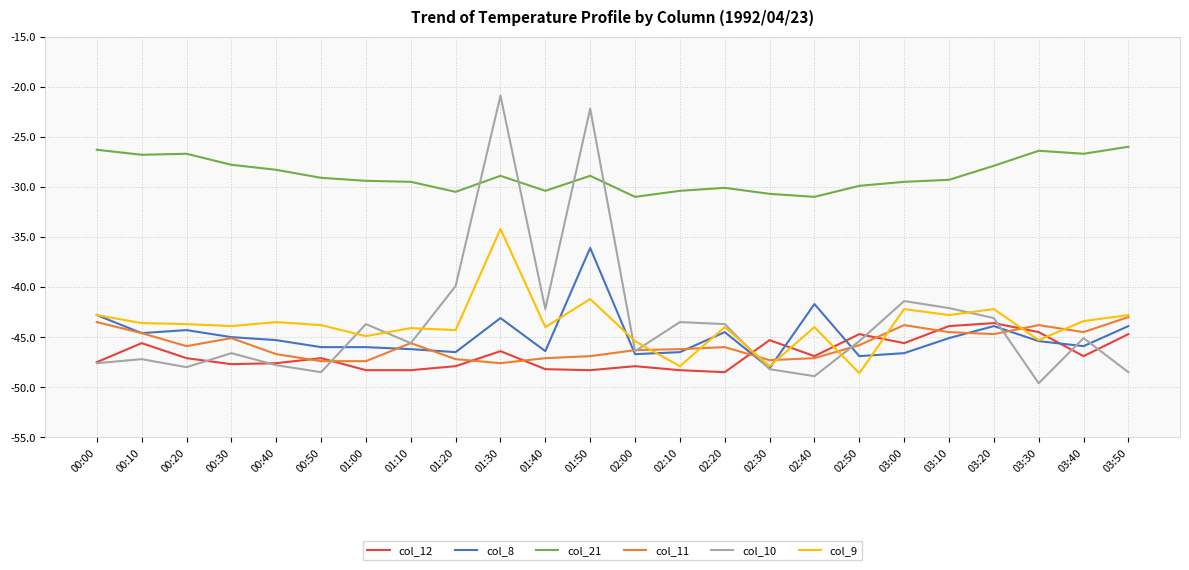

At which label is col_10 closest to -35?

01:20